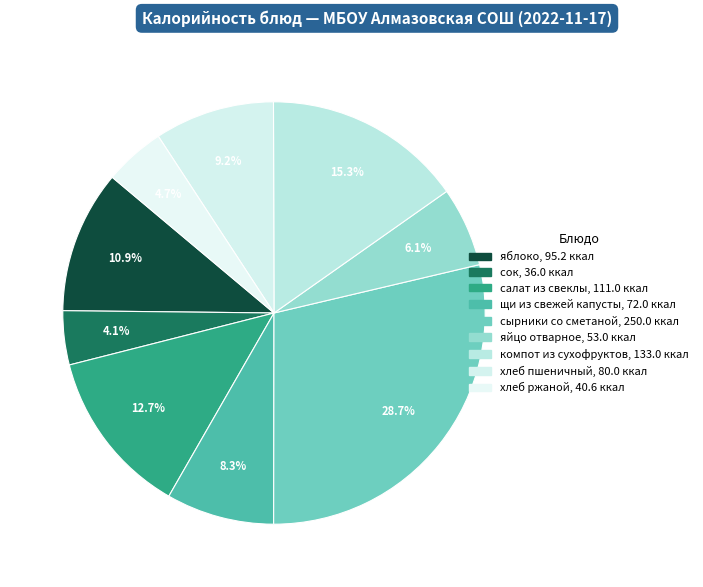

Count the number of slices in the pie.

9